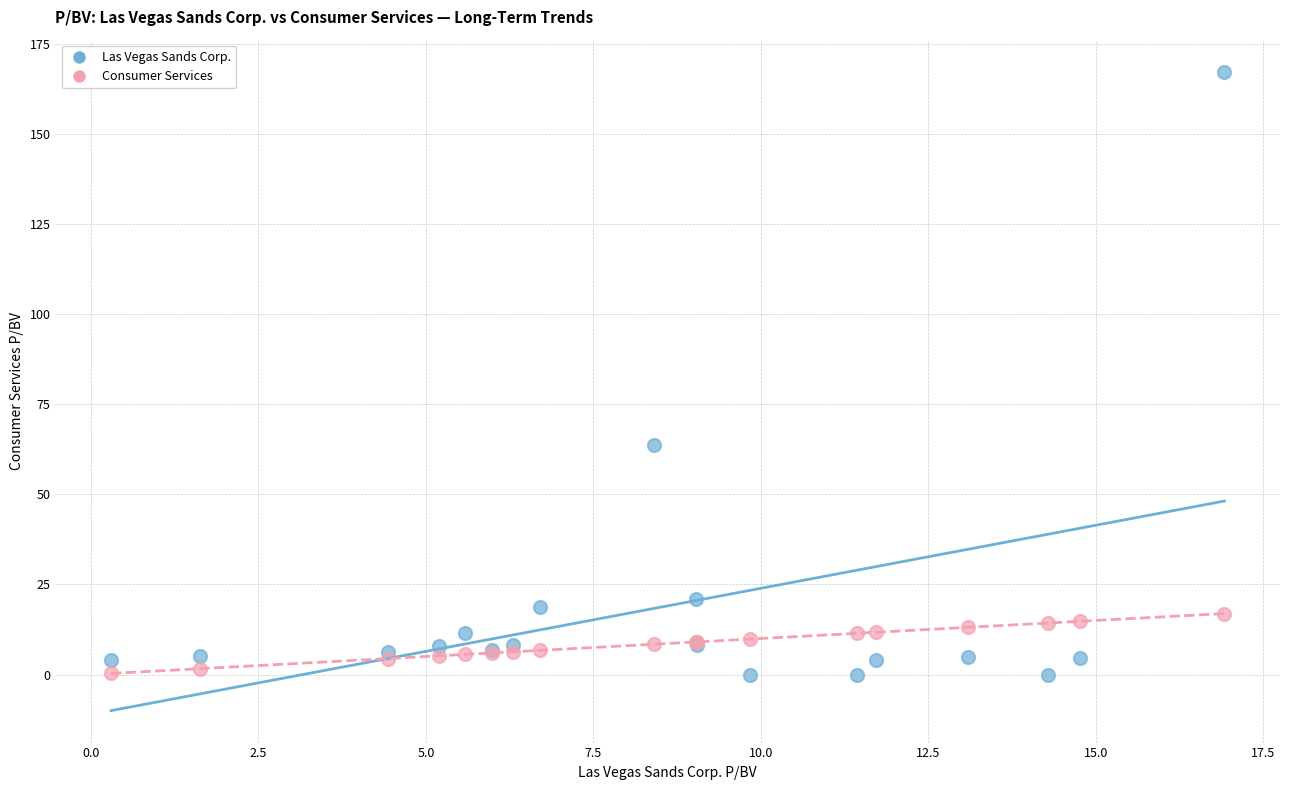

Which series contains the highest Y value?

Las Vegas Sands Corp.